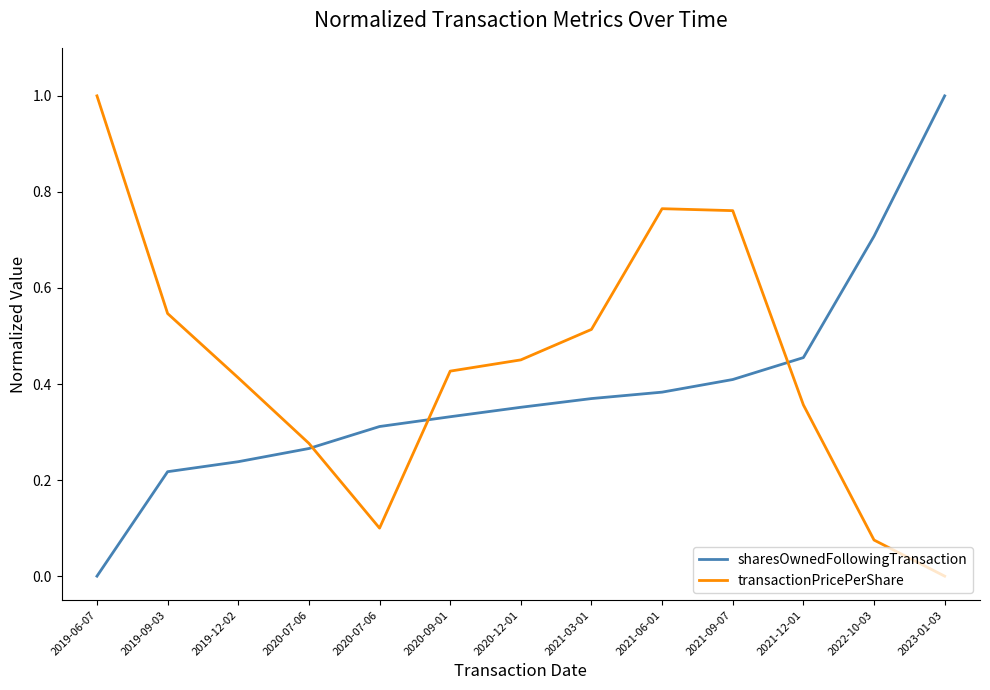

How many lines are shown in the chart?

2